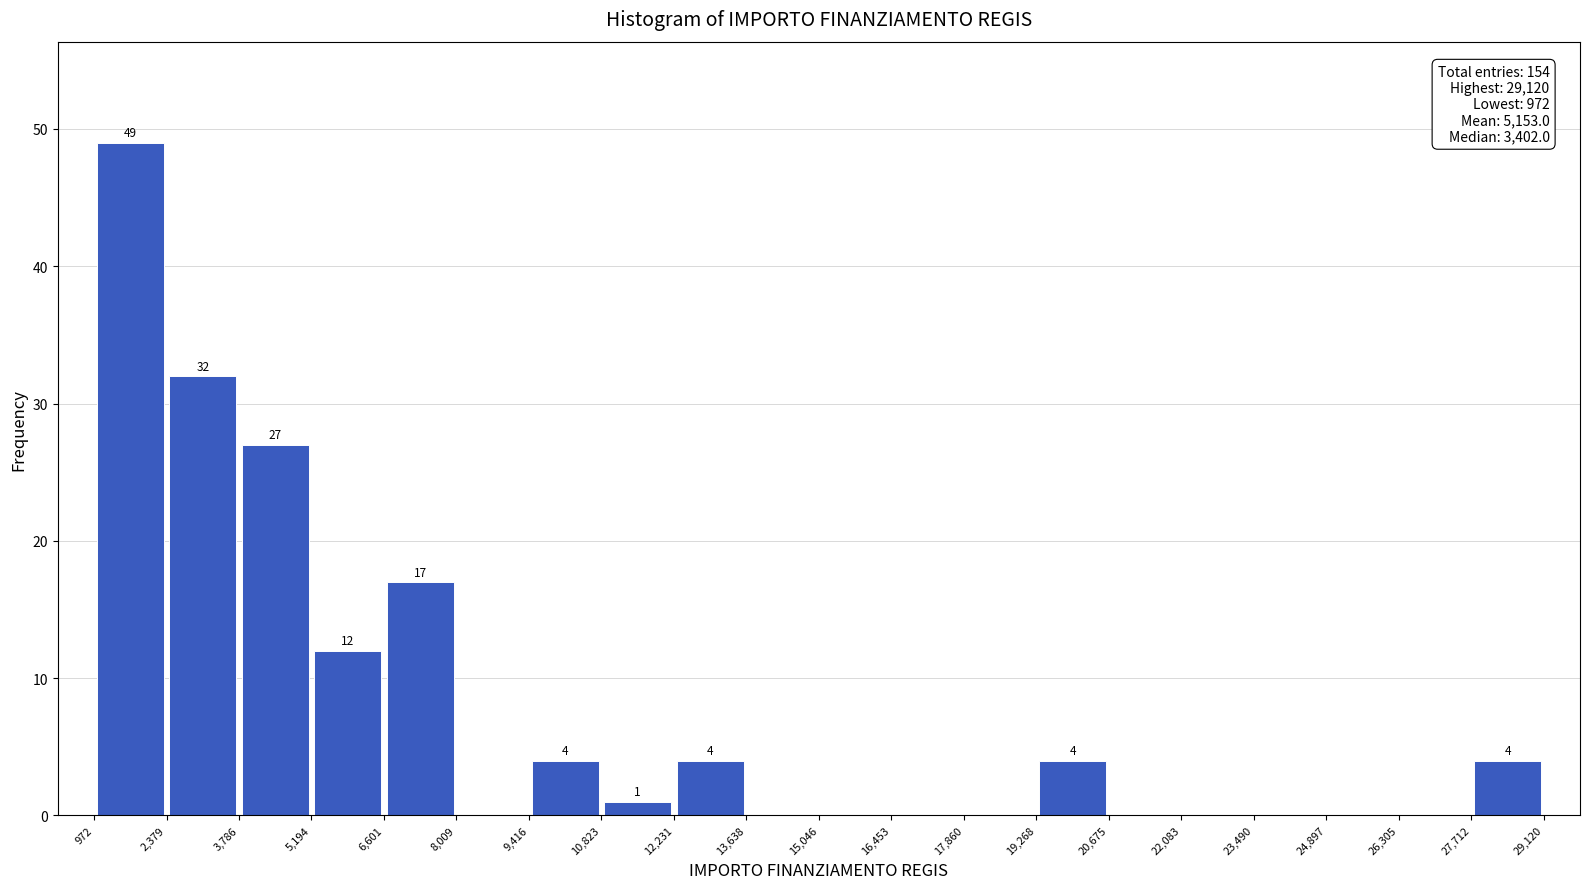

Over which range of the x-axis is the bar tallest?

972 to 2,379